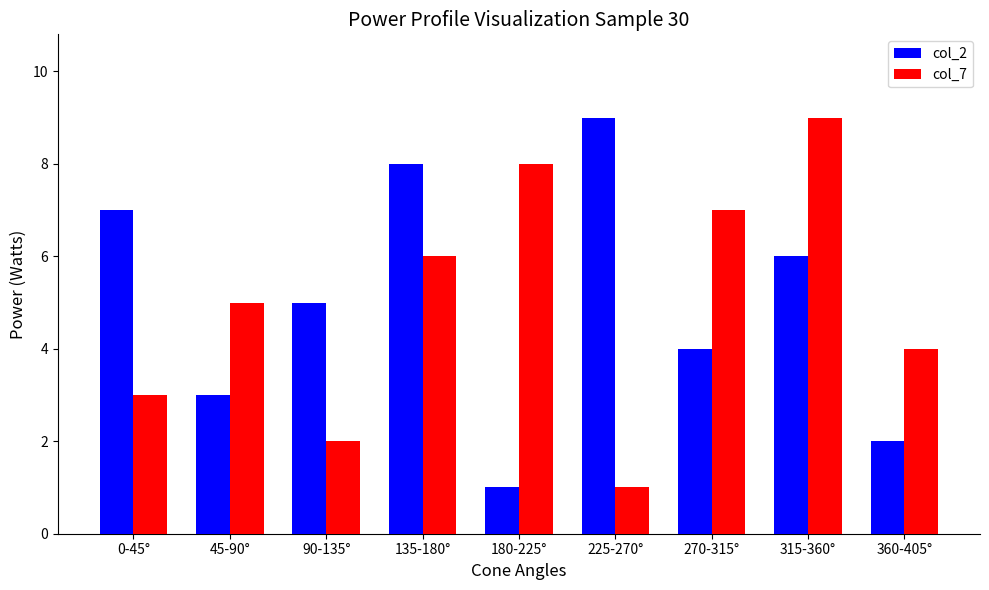

Read the col_7 value at 225-270°.

1